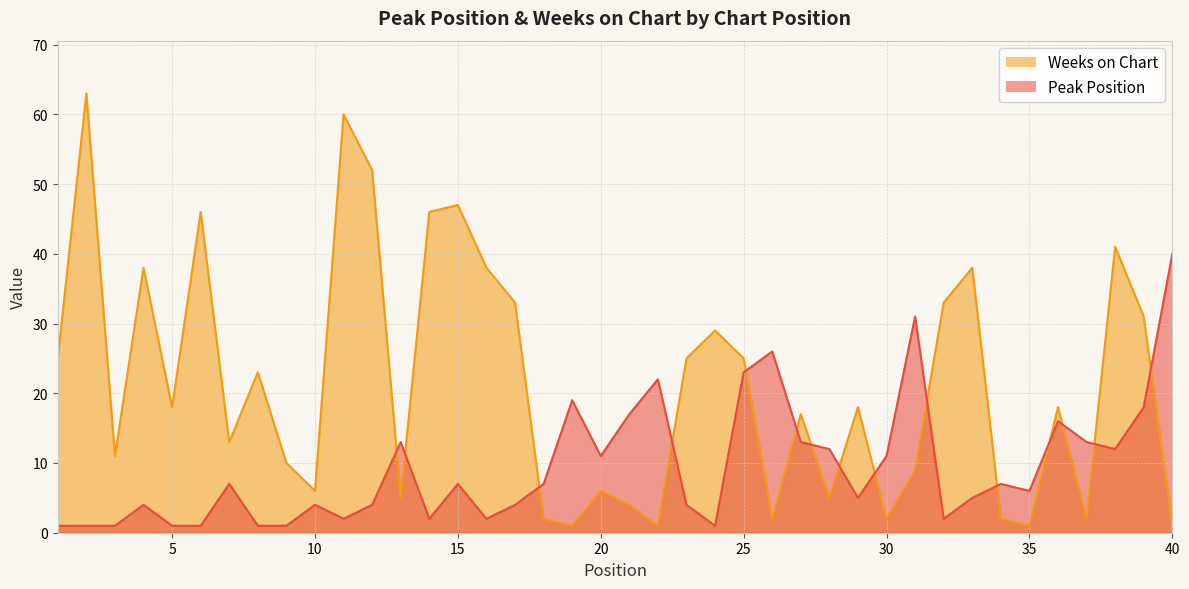

Rank the categories by Peak Position value from highest to lowest.

40, 31, 26, 25, 22, 19, 39, 21, 36, 13, 27, 37, 28, 38, 20, 30, 7, 15, 18, 34, 35, 29, 33, 4, 10, 12, 17, 23, 11, 14, 16, 32, 1, 2, 3, 5, 6, 8, 9, 24